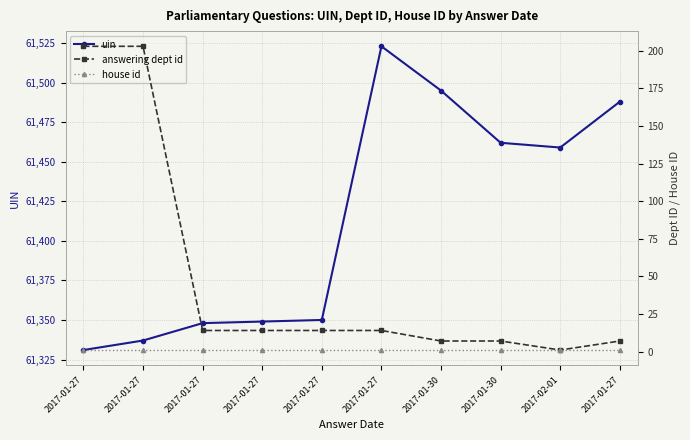

At how many categories does at least one series exceed 41477?

10